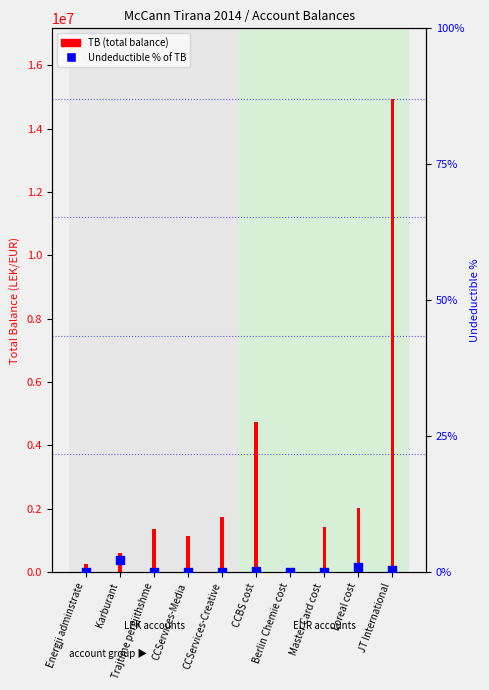

What is the change in value from Karburant to Master Card cost?

-2.2